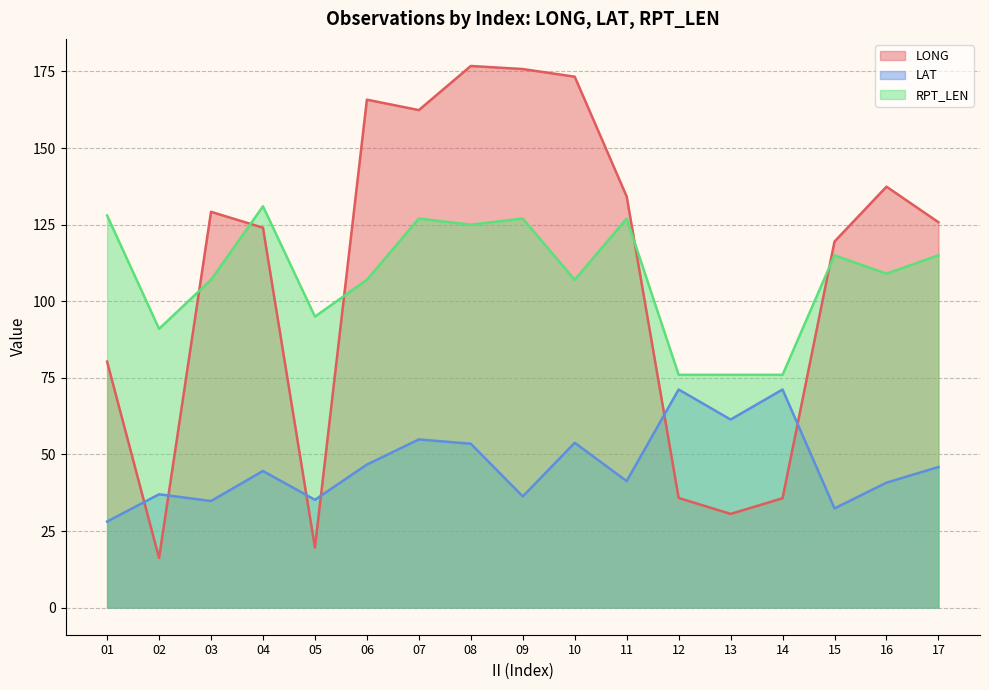

How many intersections are there between LAT and LONG?

6